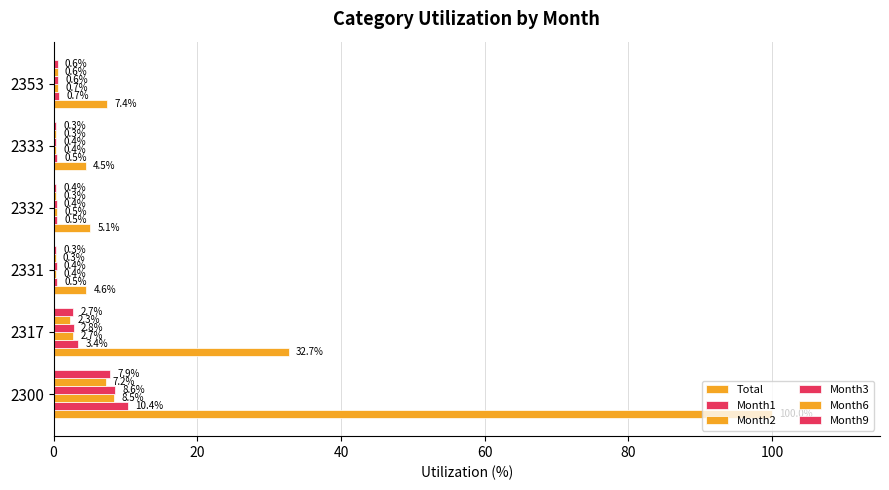

How many values in the Total series exceed 7?

3